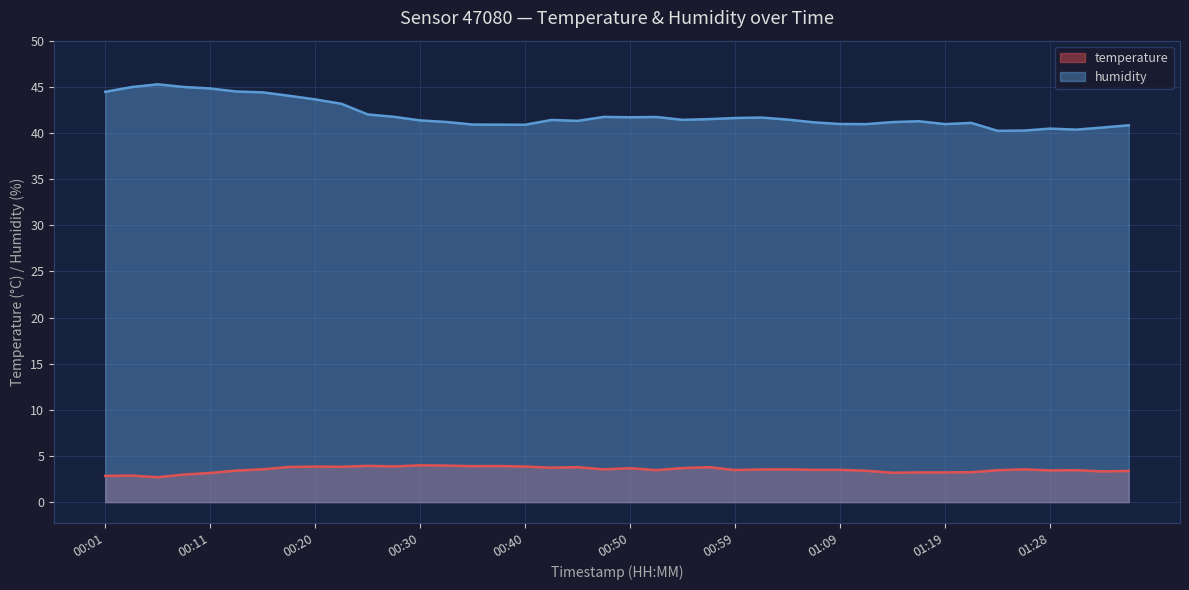

List the series in order of their peak value, highest first.

humidity, temperature